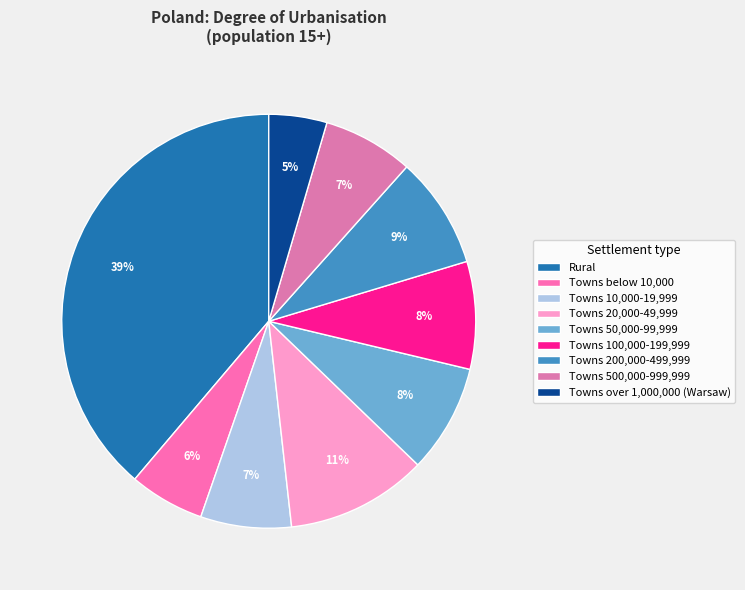

Rank the categories by value from highest to lowest.

Rural, Towns 20,000-49,999, Towns 200,000-499,999, Towns 50,000-99,999, Towns 100,000-199,999, Towns 10,000-19,999, Towns 500,000-999,999, Towns below 10,000, Towns over 1,000,000 (Warsaw)